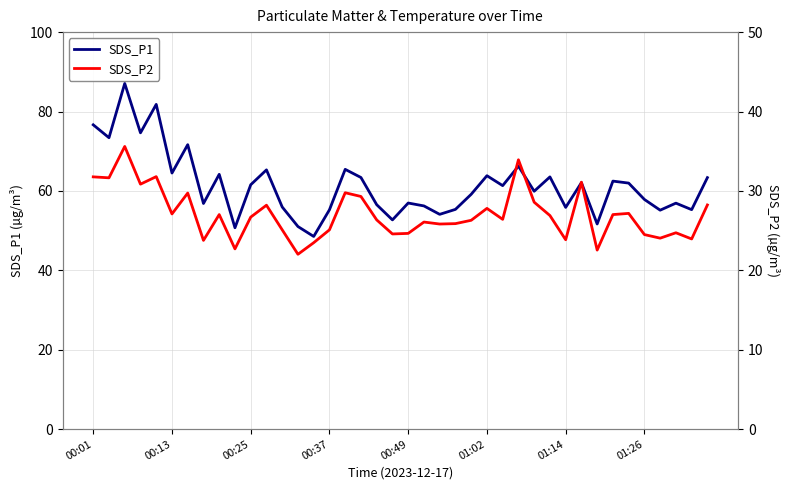

True or false: SDS_P1 and SDS_P2 cross at least once.

False